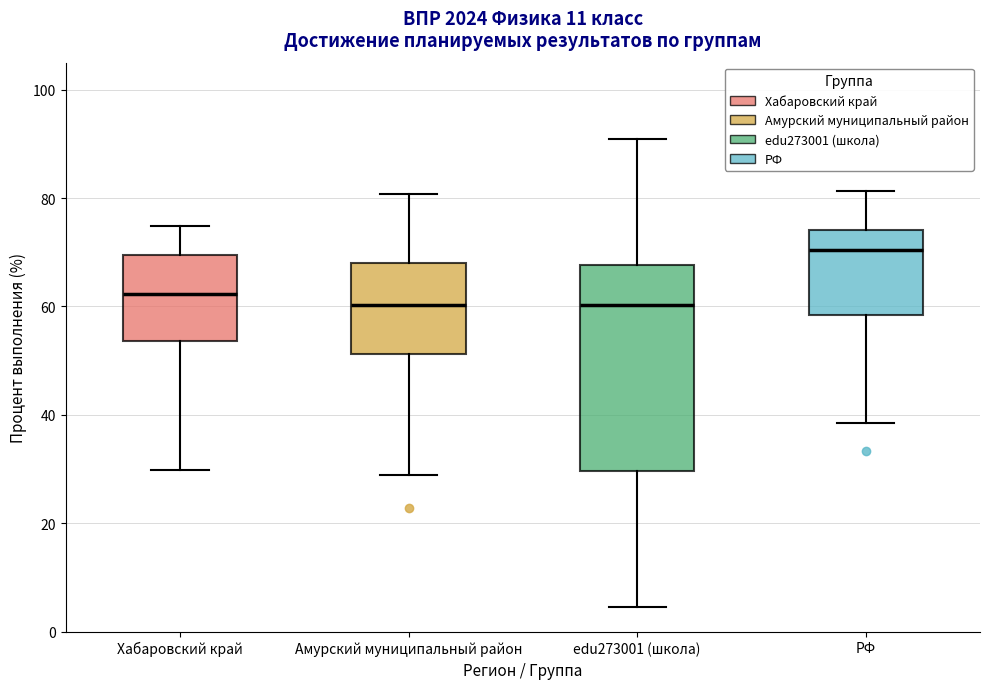

Where does the upper whisker of the box for РФ end on the y-axis? The values are not printed on the chart, so give them approximately, as read against the axis.

82